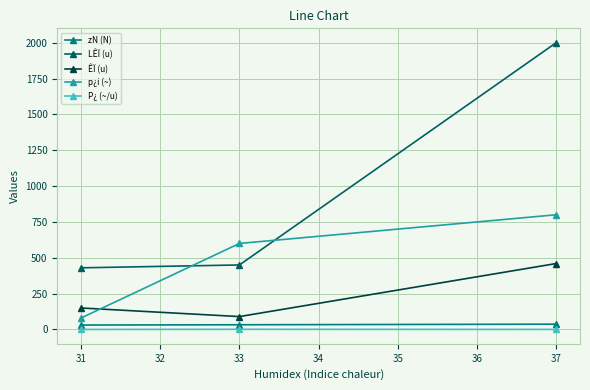

At which category is the sum across all series the highest?

37